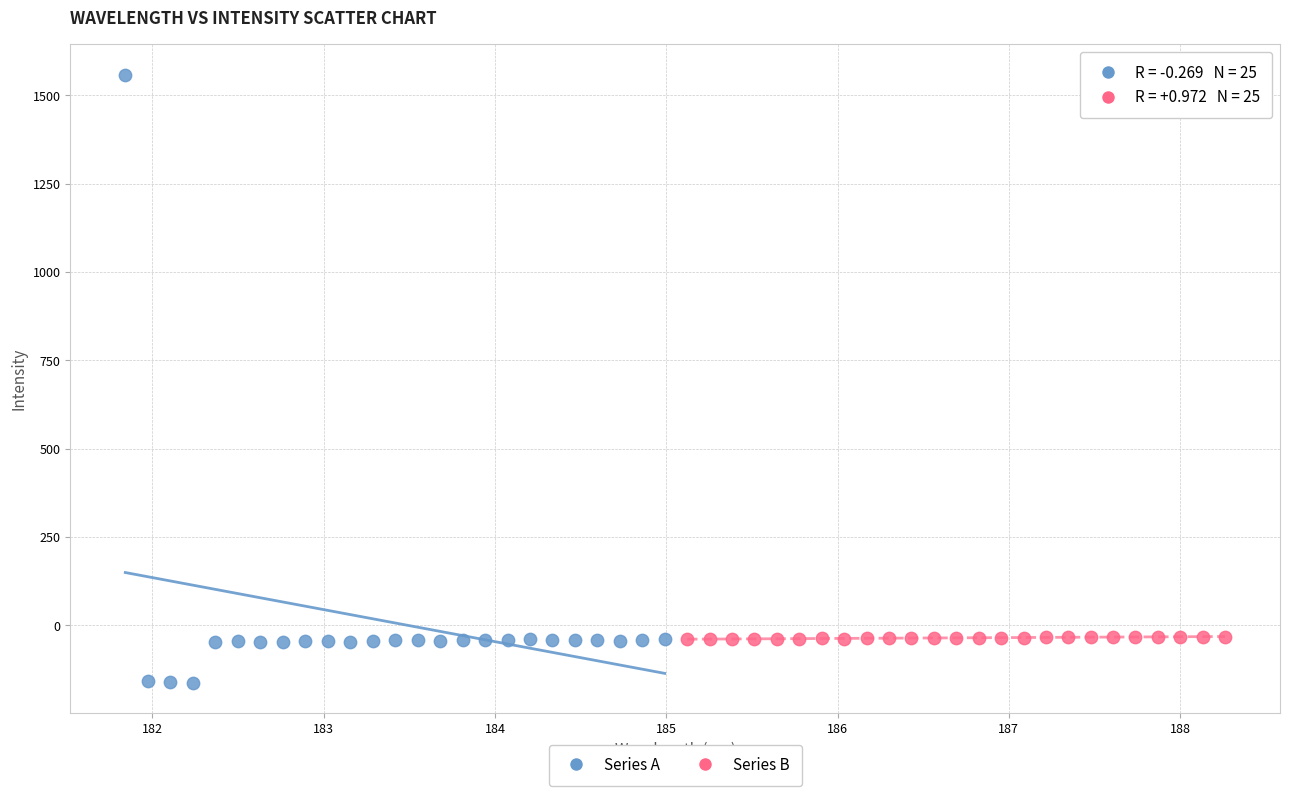

Which series reaches the minimum Y coordinate?

Series A